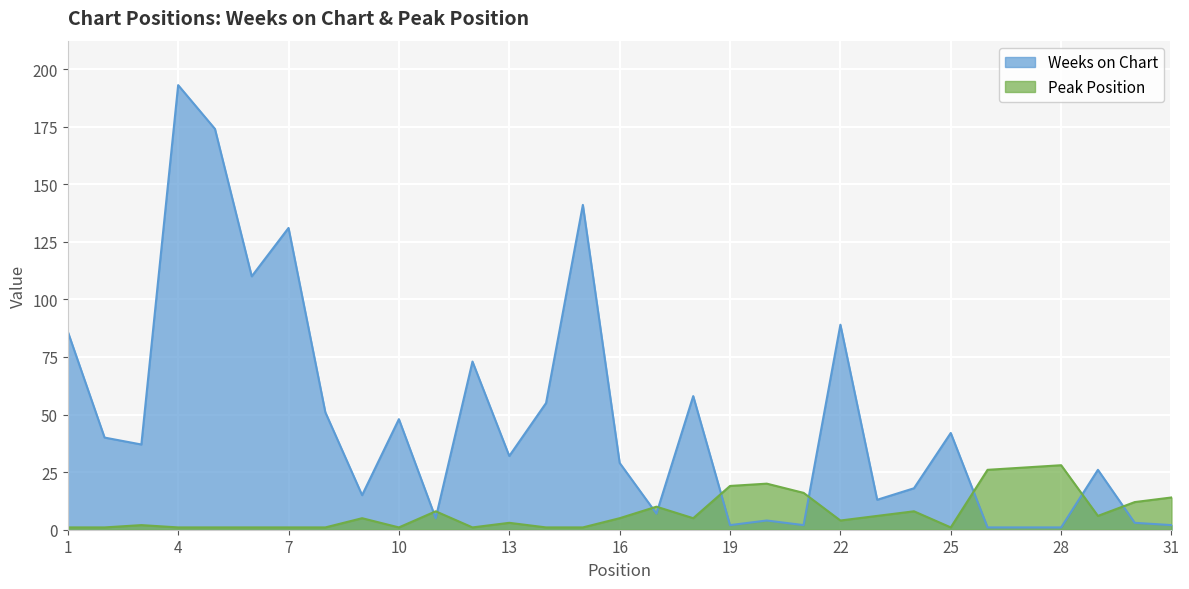

Reading right to left, transcribe all the data shown in this chart.

Weeks on Chart: 31=2	30=3	29=26	28=1	27=1	26=1	25=42	24=18	23=13	22=89	21=2	20=4	19=2	18=58	17=7	16=29	15=141	14=55	13=32	12=73	11=5	10=48	9=15	8=51	7=131	6=110	5=174	4=193	3=37	2=40	1=86
Peak Position: 31=14	30=12	29=6	28=28	27=27	26=26	25=1	24=8	23=6	22=4	21=16	20=20	19=19	18=5	17=10	16=5	15=1	14=1	13=3	12=1	11=8	10=1	9=5	8=1	7=1	6=1	5=1	4=1	3=2	2=1	1=1